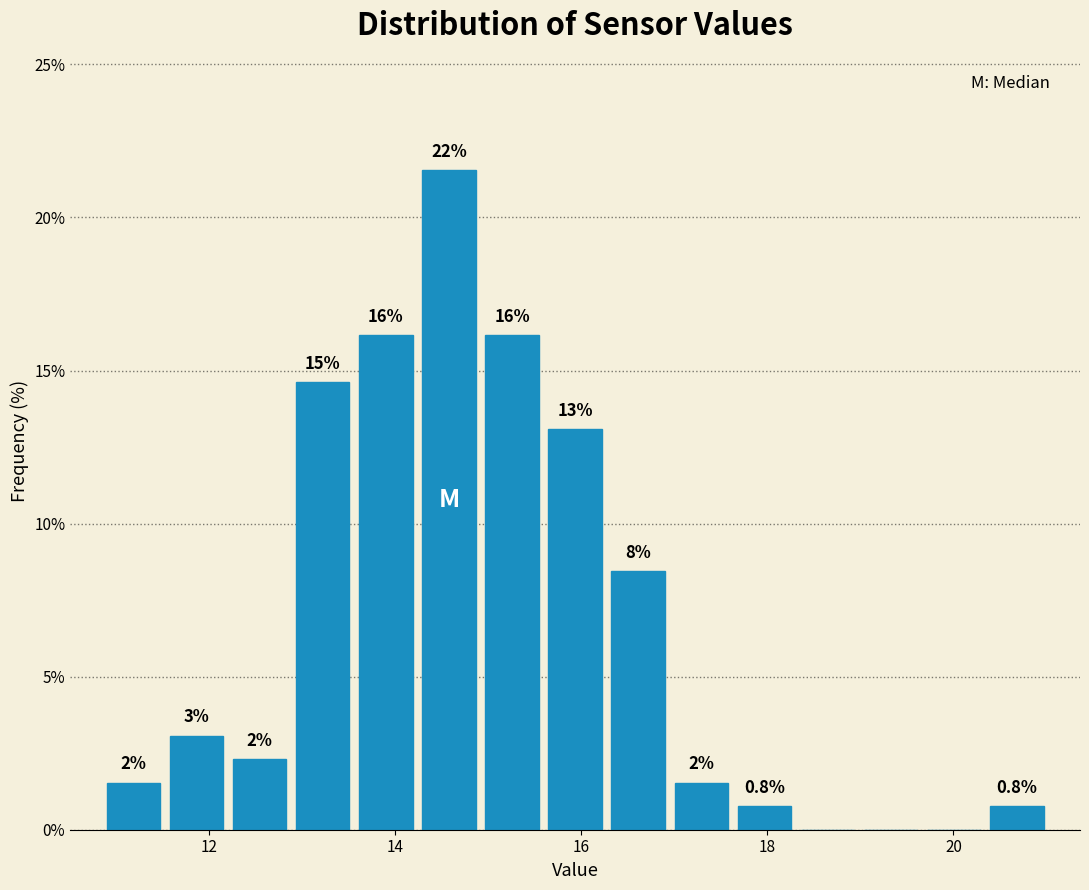

Read against the x-axis, roughly where is the centre of the tallest bar?

14.6